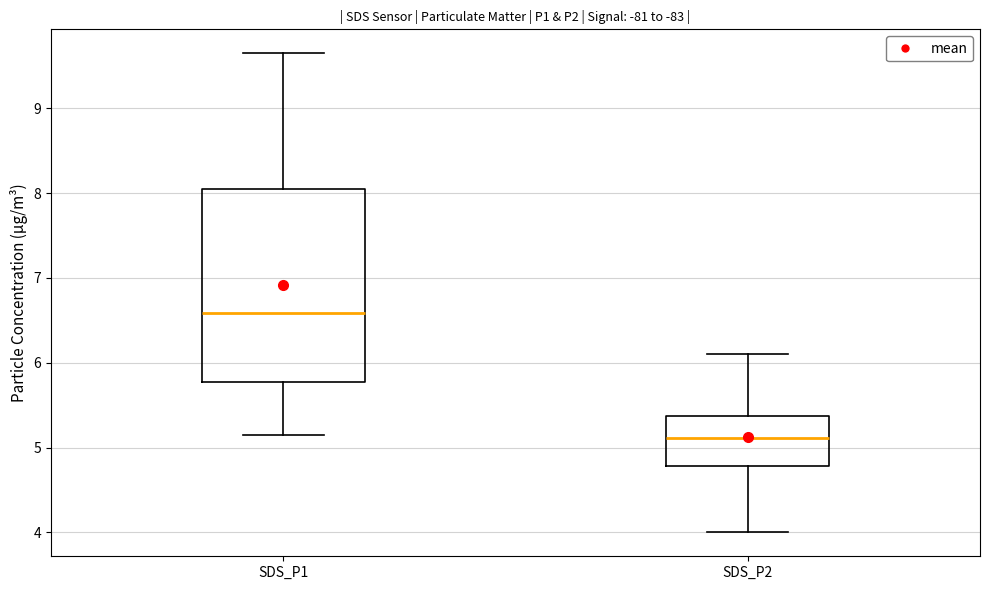

Reading left to right, read every box against the y-axis: the position of its median line, the range the box covers, and the ends of its whiskers. The values are not printed on the chart, so give them approximately, as read against the axis.

SDS_P1: median 6.6, box 5.8 to 8.1, whiskers 5.2 to 9.7
SDS_P2: median 5.1, box 4.8 to 5.4, whiskers 4.0 to 6.1